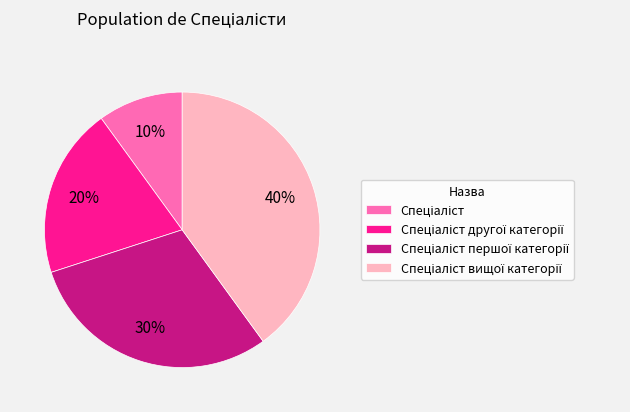

To the nearest percent, what is the average slice percentage?

25%